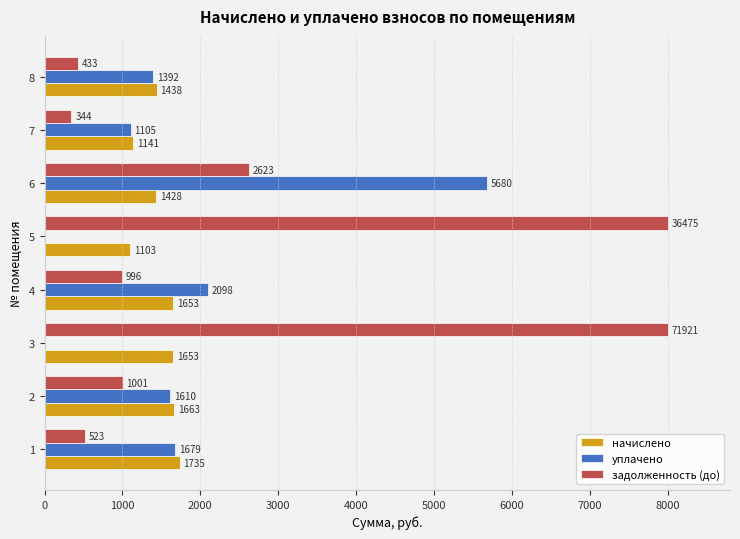

What is the highest value of the уплачено series?

5680.3